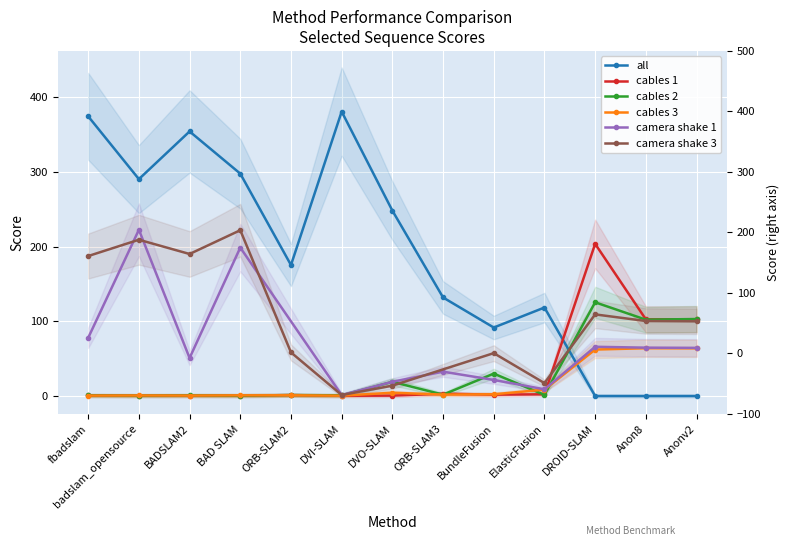

What position from the left is BAD SLAM?

4